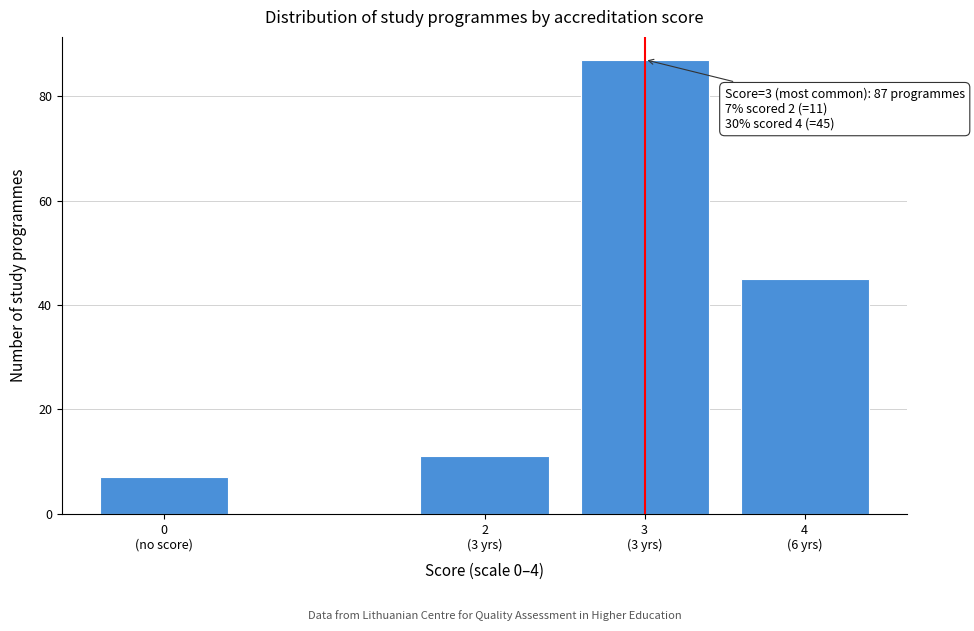

Reading left to right, transcribe all the data shown in this chart.

7	11	87	45